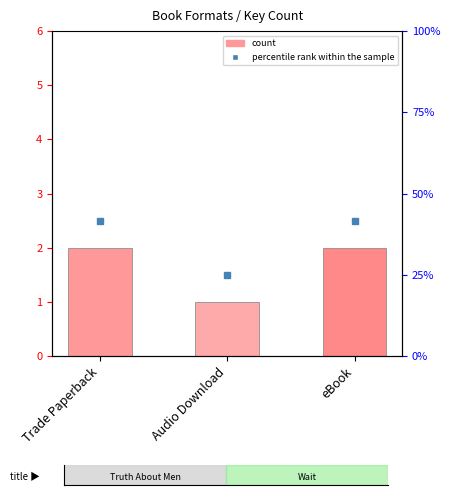

What is the difference between the second highest and minimum values?

1